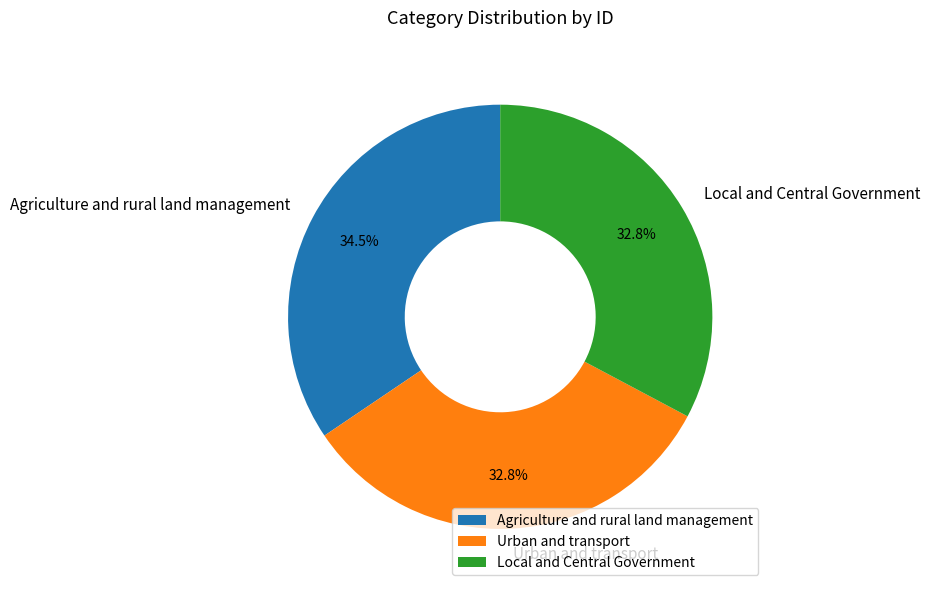

What percentage is the Local and Central Government slice, to the nearest percent?

33%